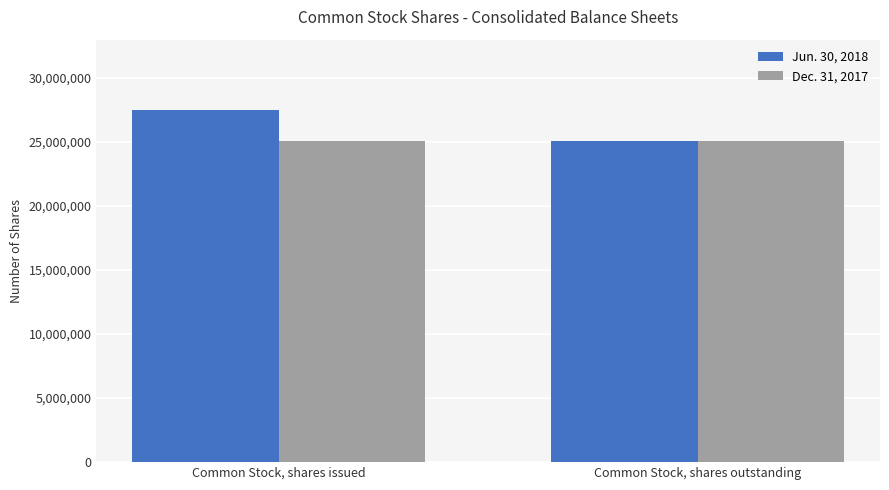

Between Common Stock, shares issued and Common Stock, shares outstanding, which series saw the biggest shift?

Jun. 30, 2018